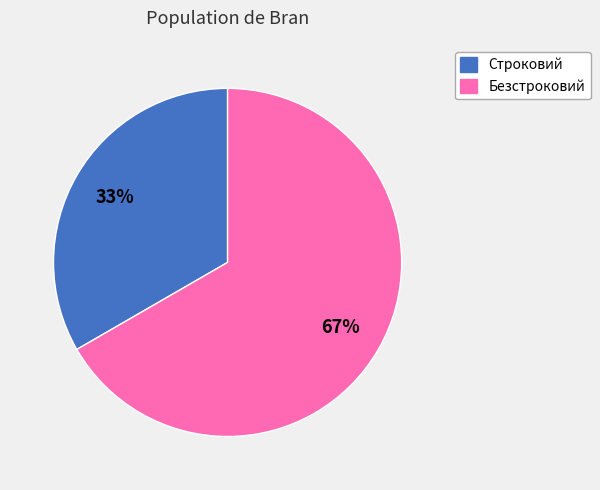

Is there a majority slice in this chart?

Yes